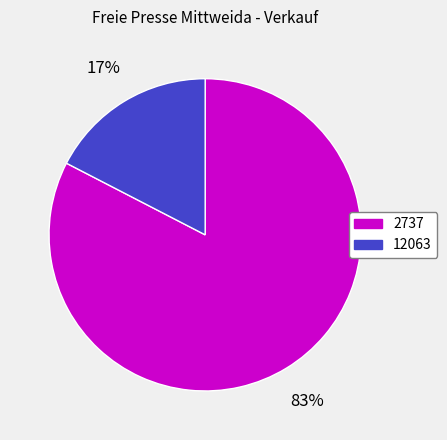

Which slice is the smallest?

12063